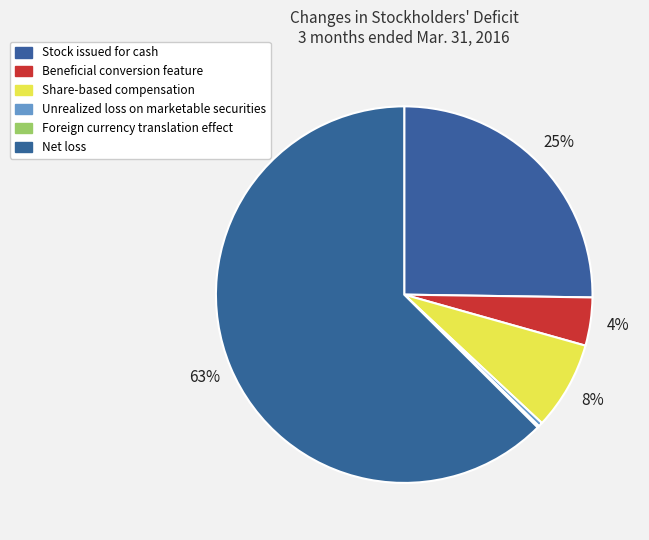

Which slice is the smallest?

Foreign currency translation effect